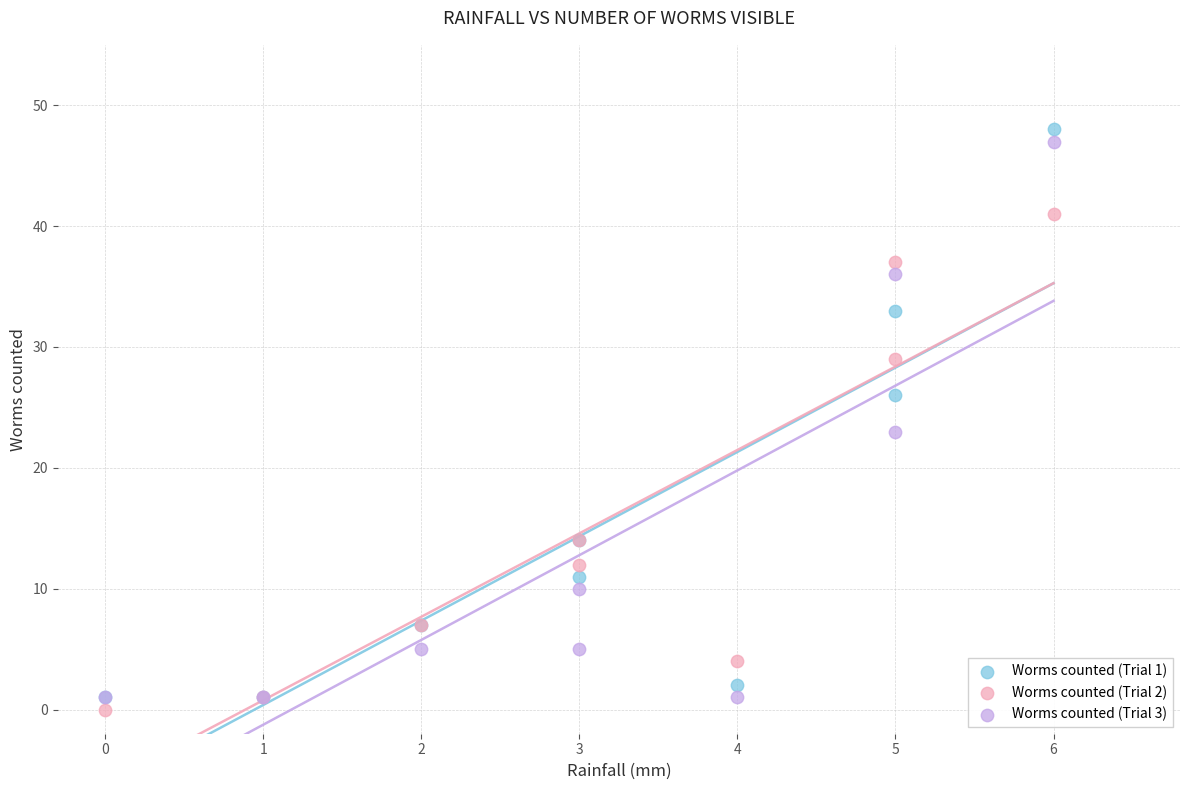

Across all series, what Y value is closest to 24?

23